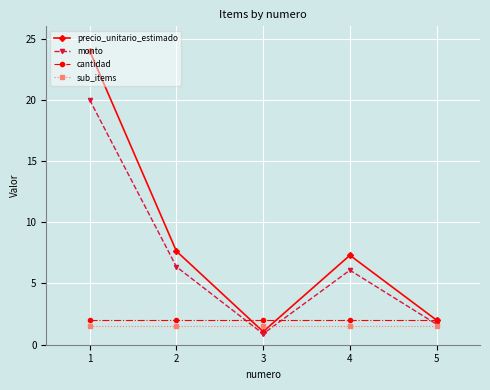

What is the average value of the precio_unitario_estimado series?

8.4